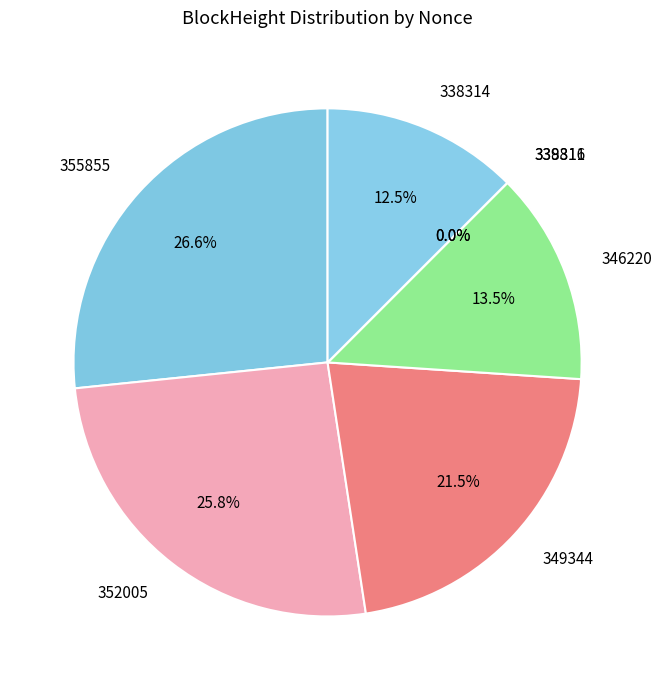

True or false: 338314 accounts for 22% of the total.

False